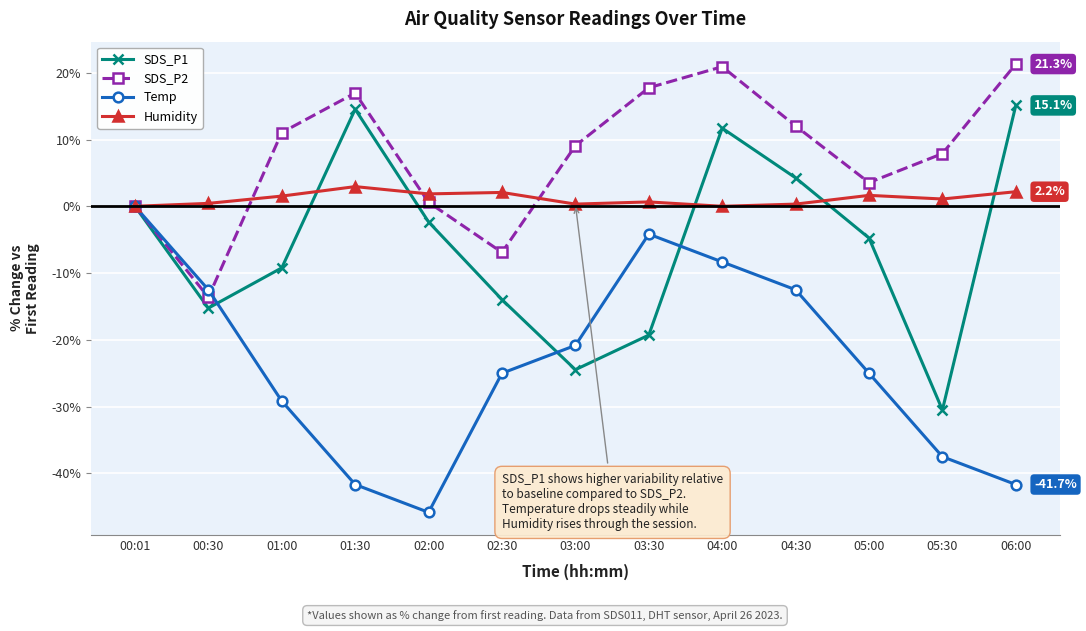

Is the value of SDS_P1 at 00:01 greater than the value of SDS_P2 at 03:00?

No